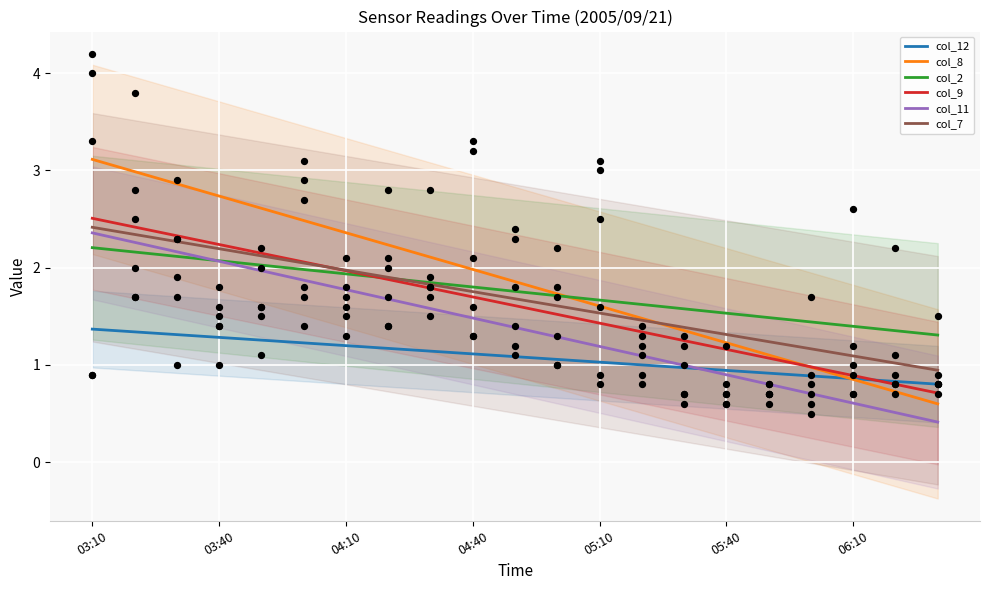

What is the lowest value of the col_11 series?

0.4